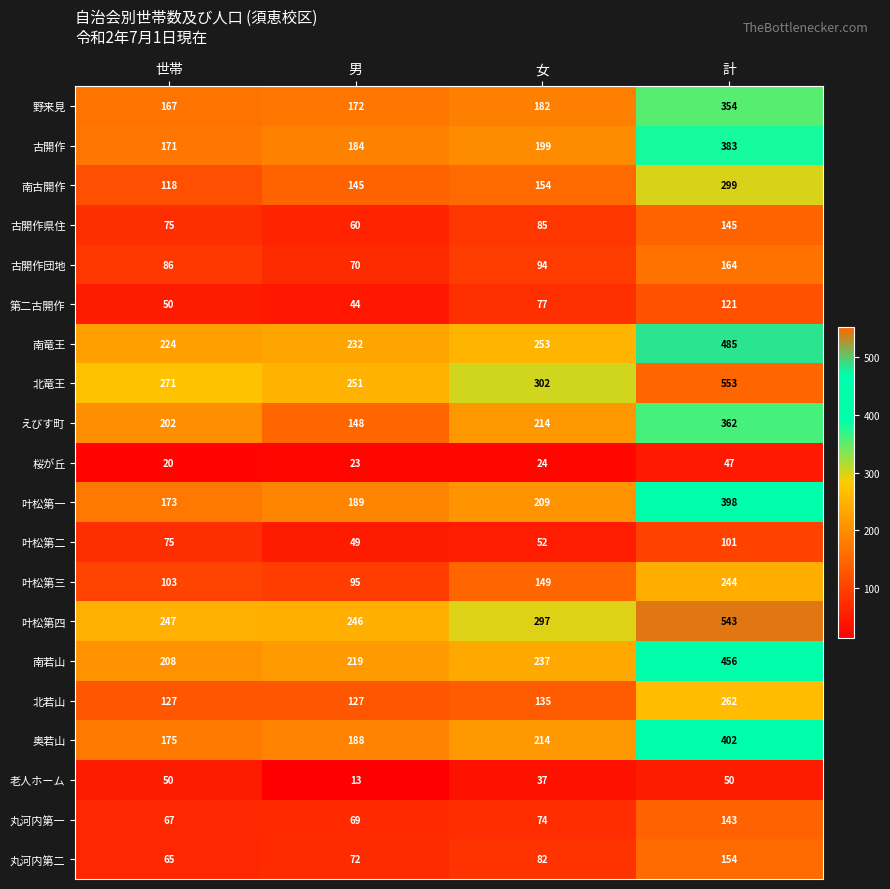

Which series has the largest range (max minus min)?

北竜王